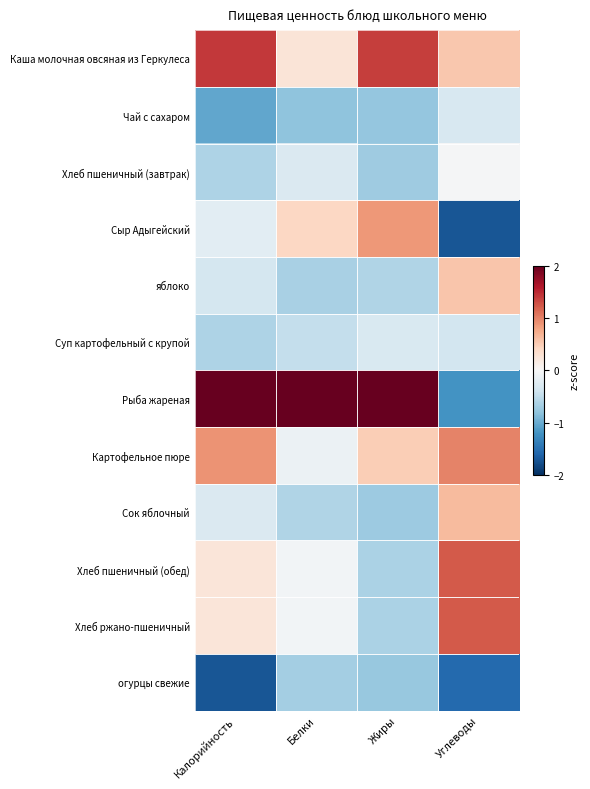

What is the greatest value displayed?

3.1